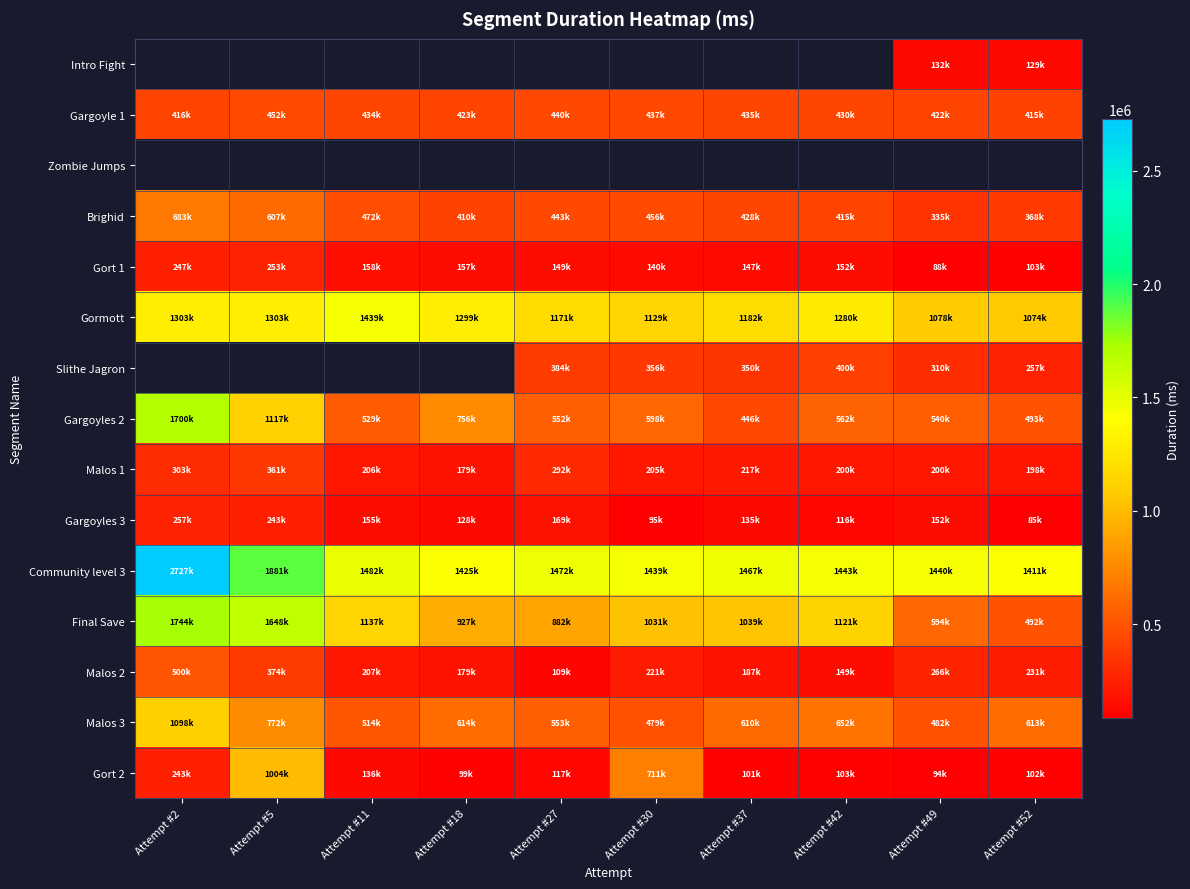

At which category does the chart reach its minimum across all series?

Attempt #52